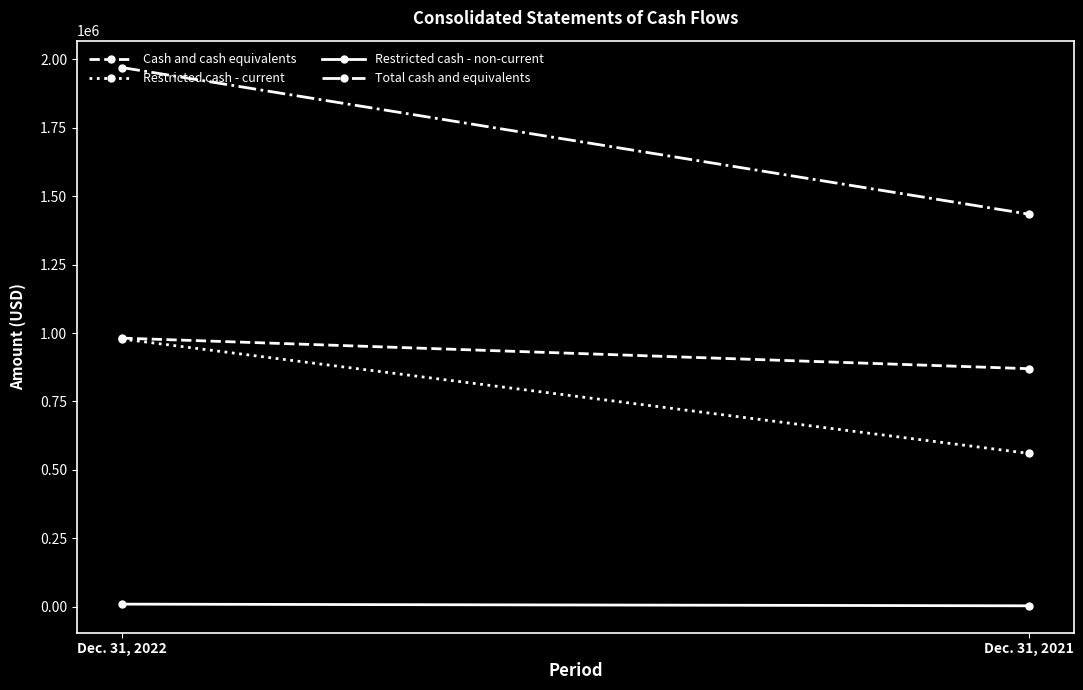

The Restricted cash - non-current series shows 17597 at Dec. 31, 2022. True or false?

False